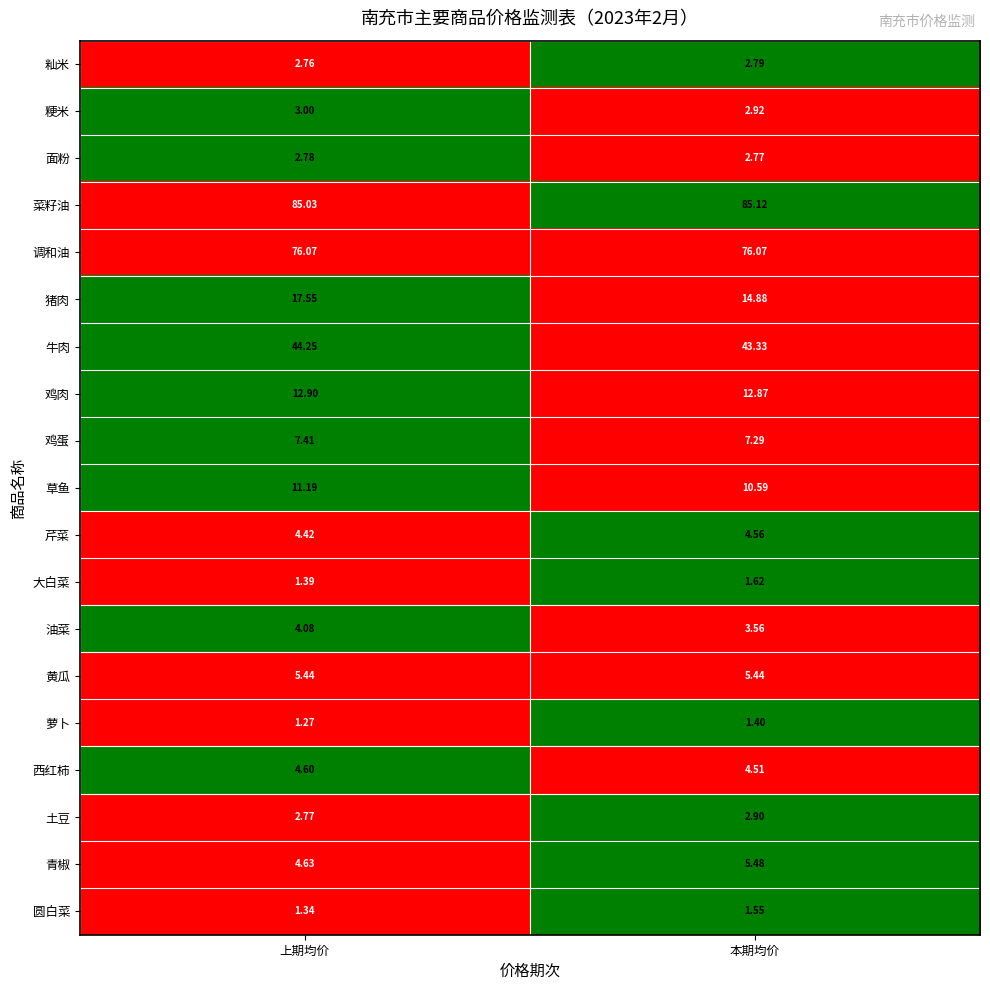

List the series in order of their peak value, highest first.

菜籽油, 调和油, 牛肉, 猪肉, 鸡肉, 草鱼, 鸡蛋, 青椒, 黄瓜, 西红柿, 芹菜, 油菜, 粳米, 土豆, 籼米, 面粉, 大白菜, 圆白菜, 萝卜